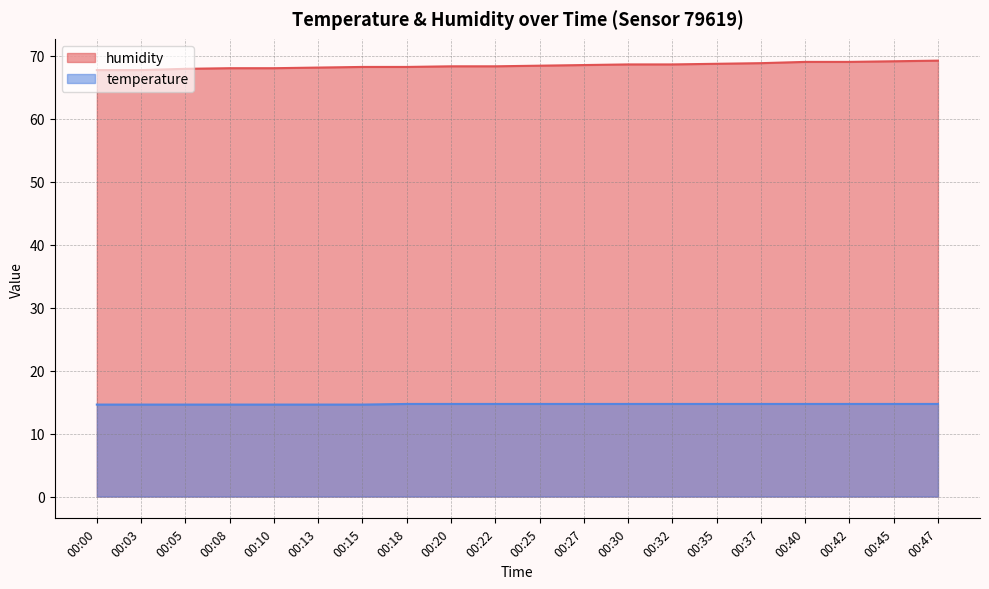

Rank the series at 00:05 from lowest to highest value.

temperature, humidity